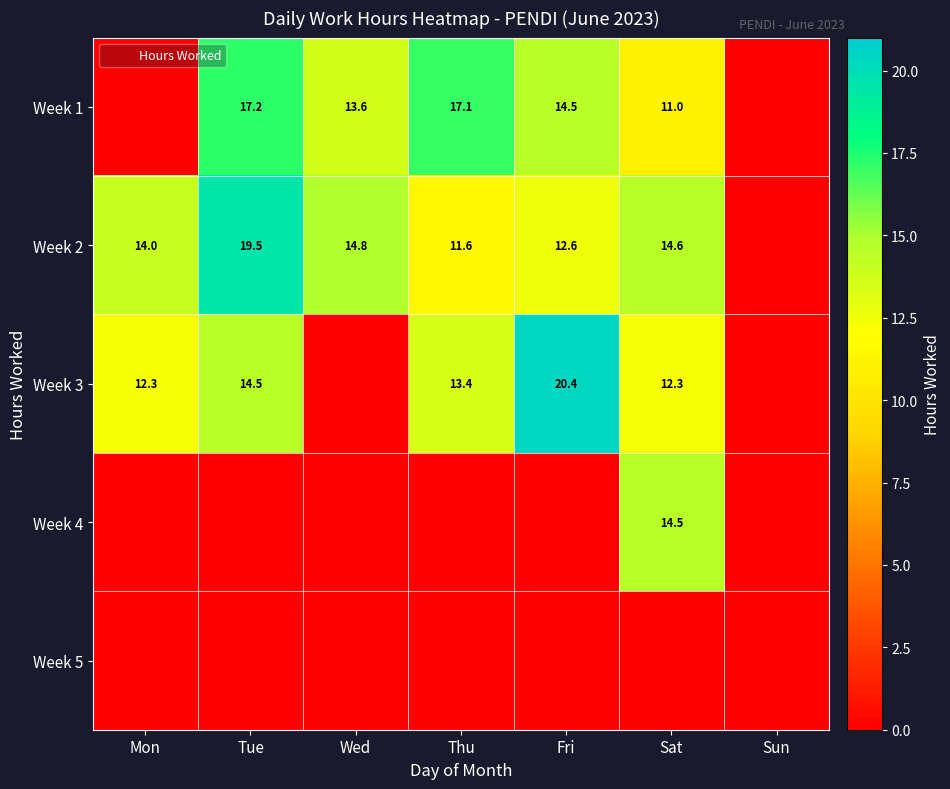

Which series has the largest range (max minus min)?

Week 3